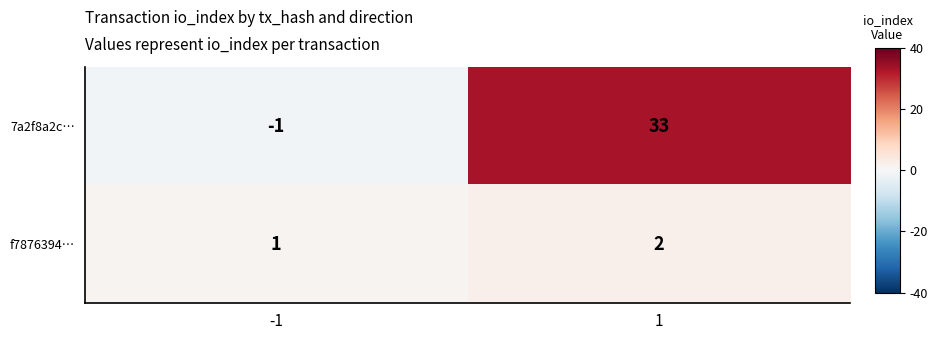

Reading left to right, extract all data points from this chart.

7a2f8a2c…: -1=-1	1=33
f7876394…: -1=1	1=2